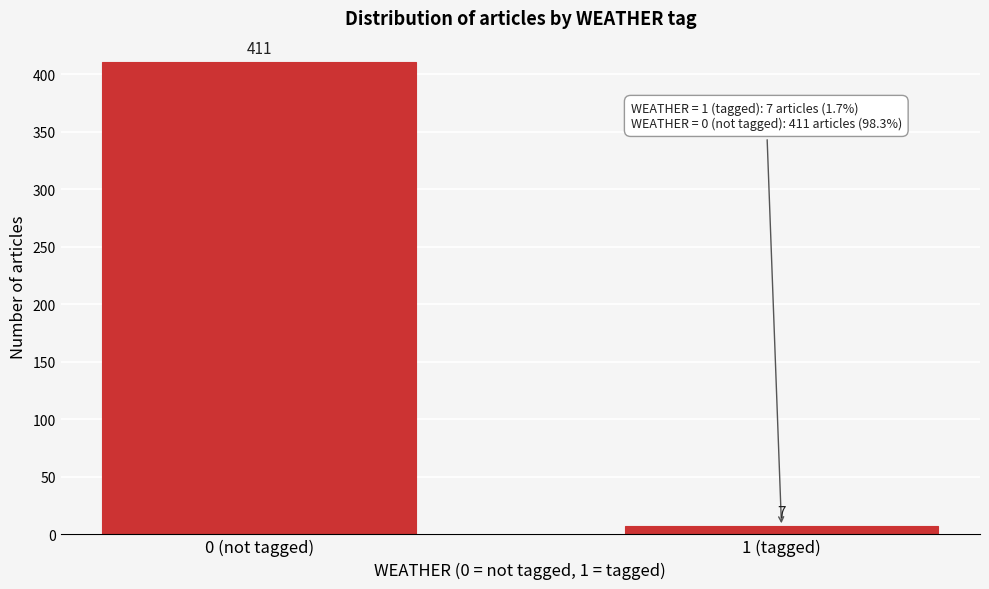

Reading left to right, extract all data points from this chart.

0 (not tagged)=411	1 (tagged)=7